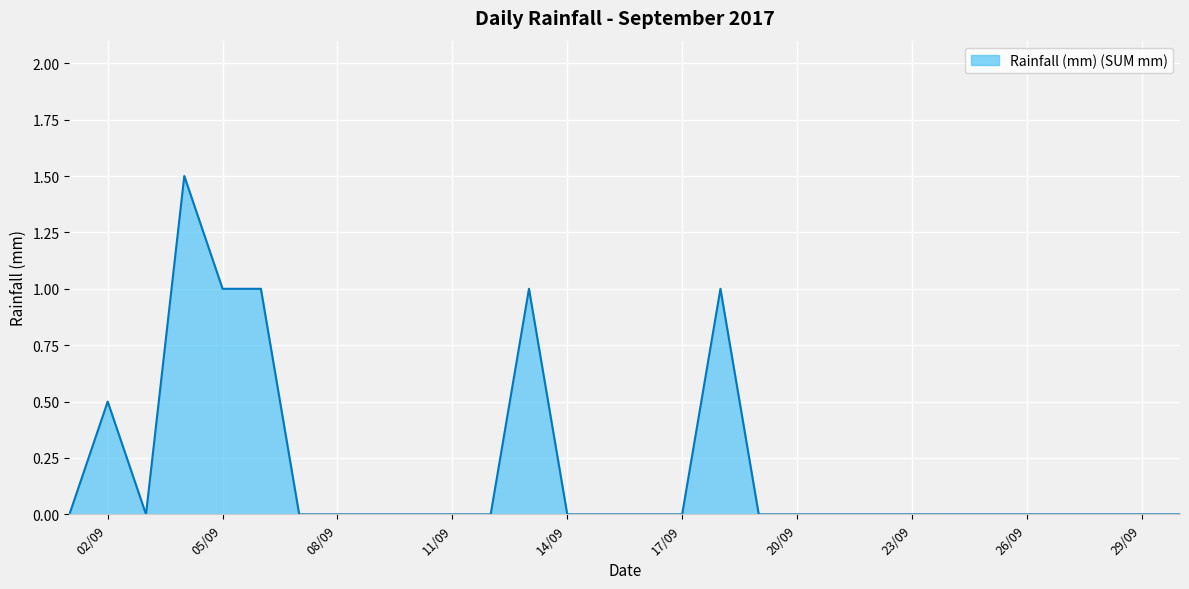

What is the difference between the maximum and minimum values?

1.5